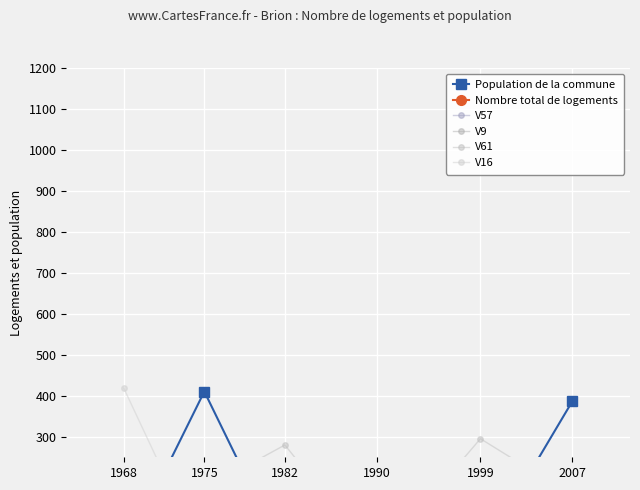

Where is the first local minimum for V16?

1975